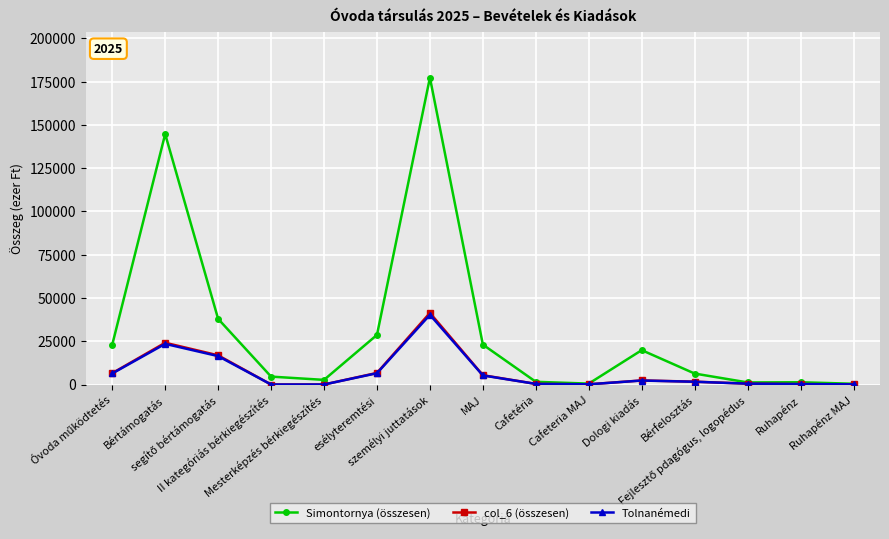

What is the total value across all series at Mesterképzés bérkiegészítés?

2674